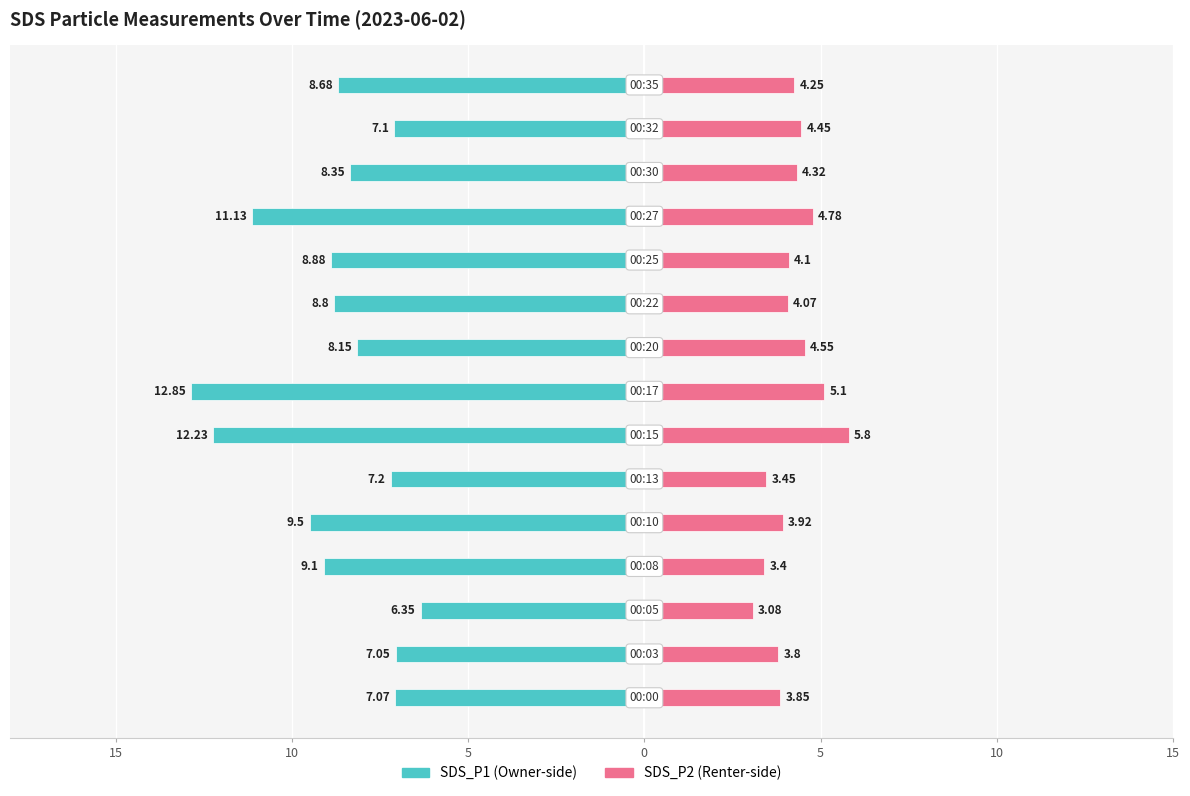

Between 10 and 9, which series saw the biggest shift?

SDS_P1